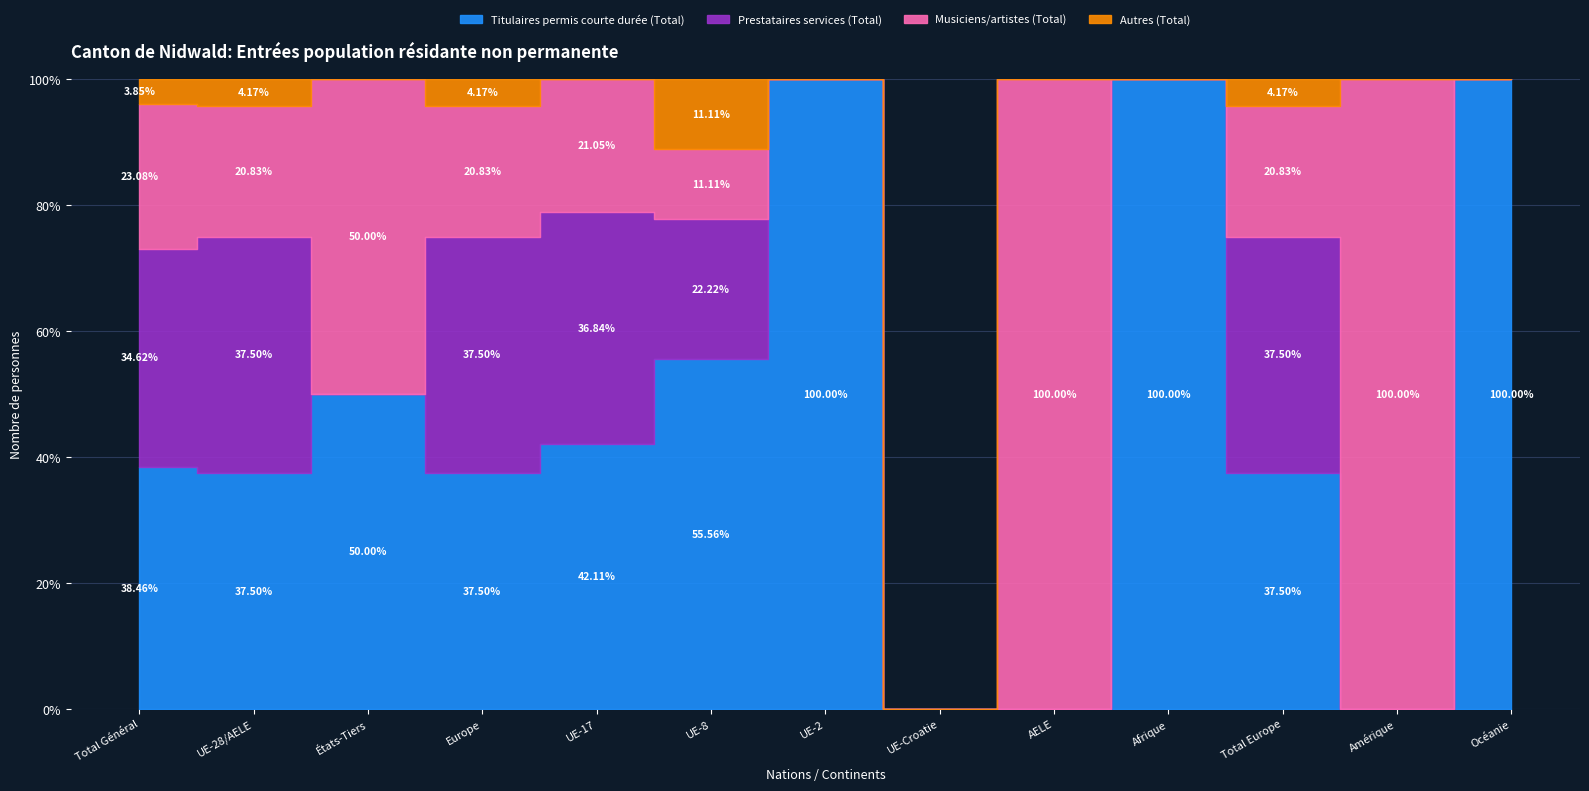

Where is the first local minimum for Autres (Total)?

États-Tiers